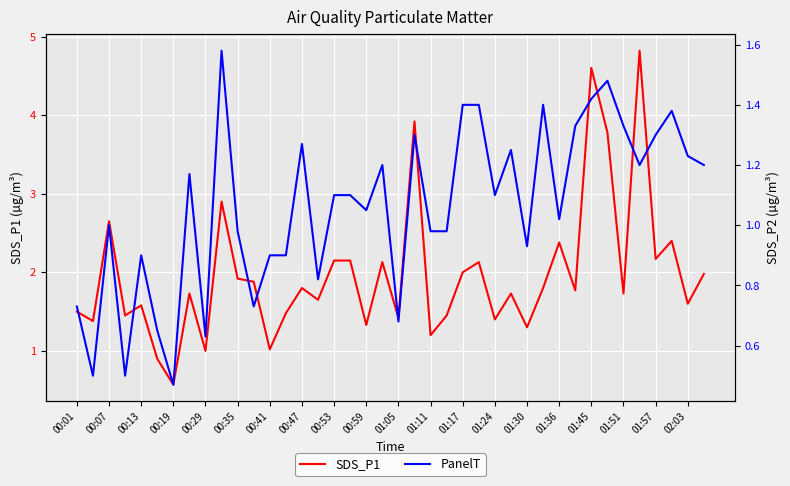

What is the lowest value of the SDS_P1 series?

0.6